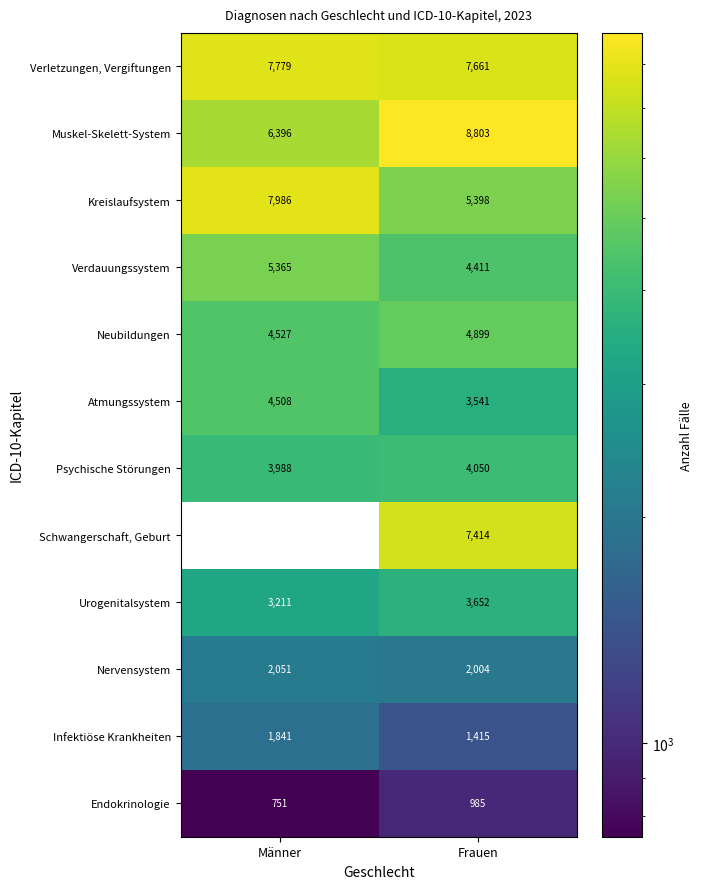

The Endokrinologie series shows 985 at Frauen. True or false?

True